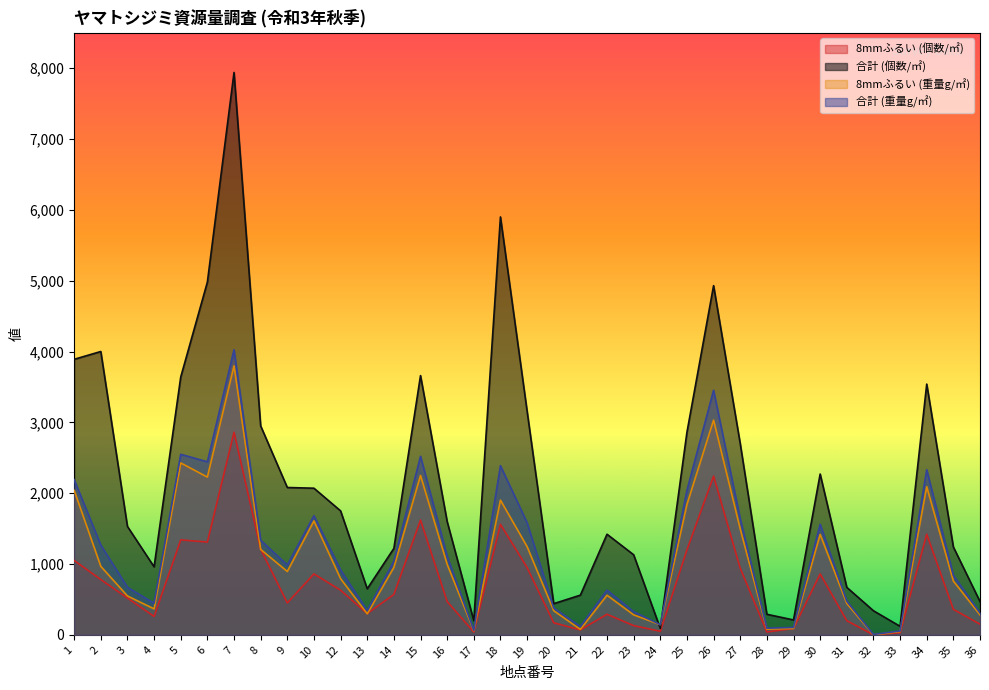

True or false: 8mmふるい (重量g/㎡) and 合計 (重量g/㎡) cross at least once.

False